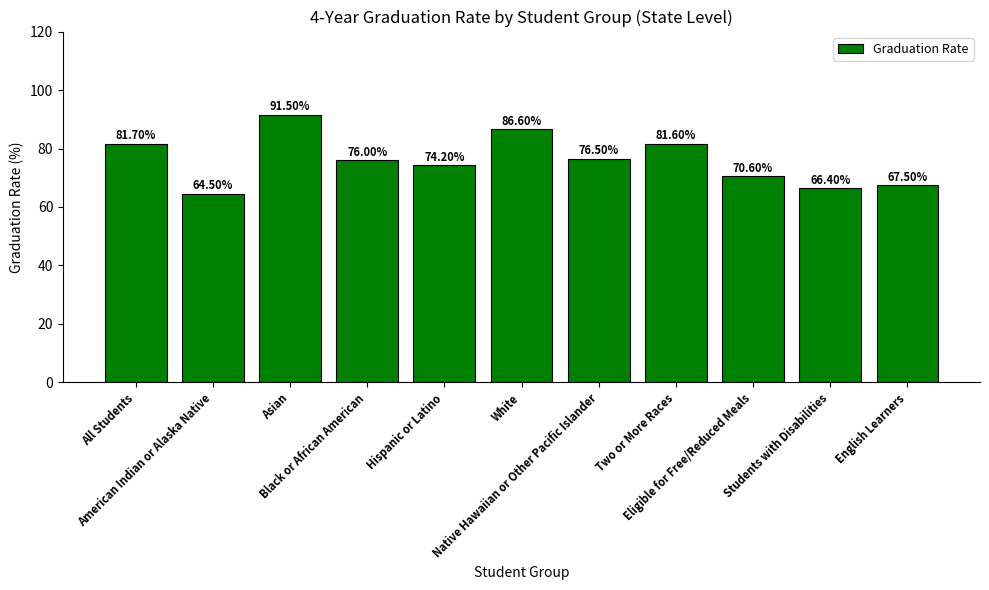

Reading left to right, list all the values displayed in this chart.

81.7	64.5	91.5	76.0	74.2	86.6	76.5	81.6	70.6	66.4	67.5